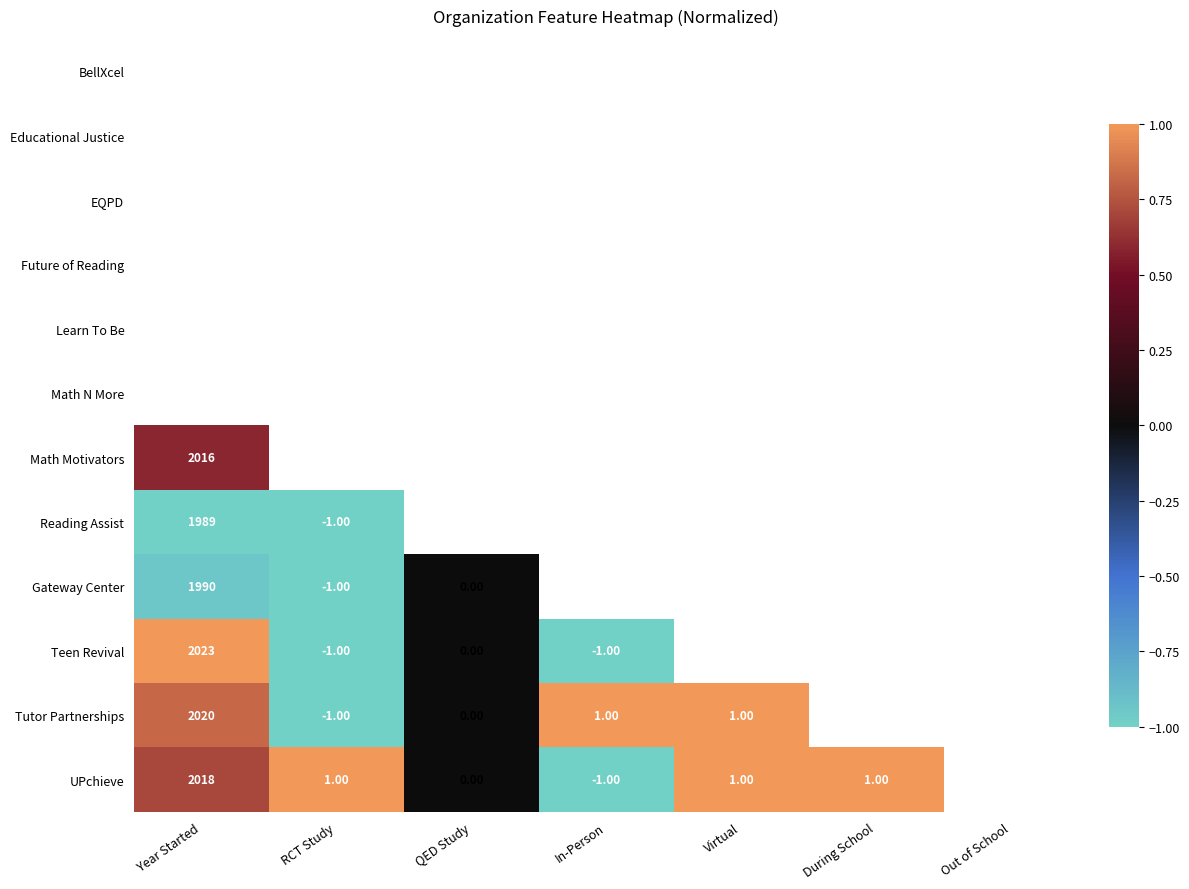

Is it true that Teen Revival equals 1.5 at Year Started?

False